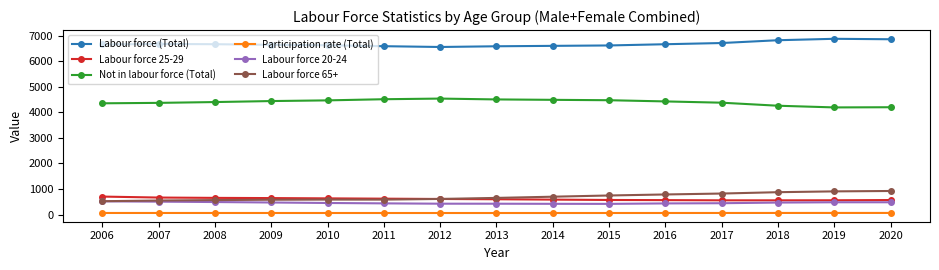

Count the number of categories in the chart.

15